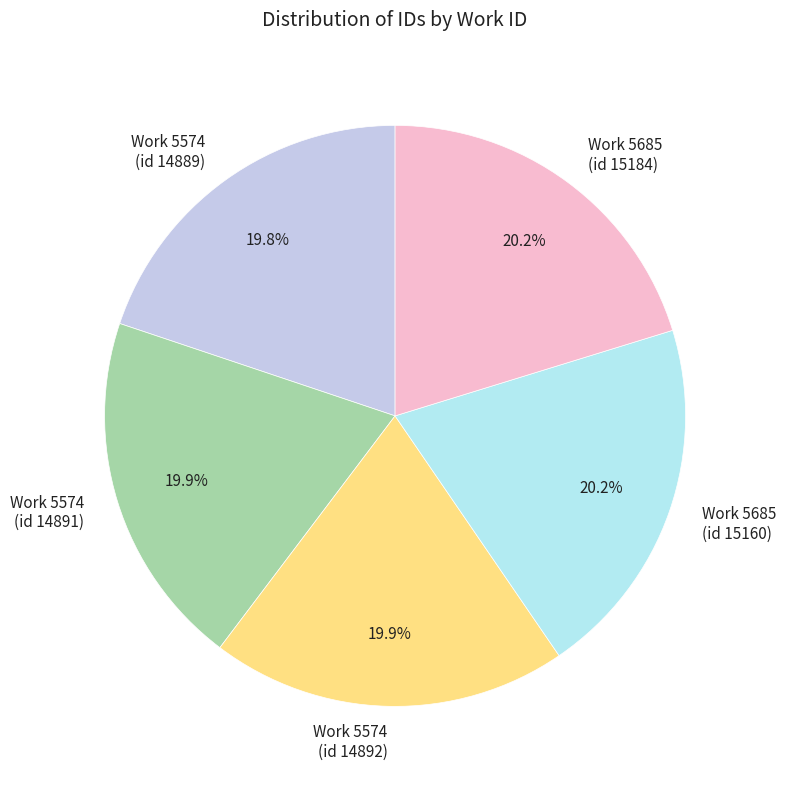

Approximately how many times larger is the value at Work 5574 (id 14892) compared to Work 5685 (id 15184)?

1.0